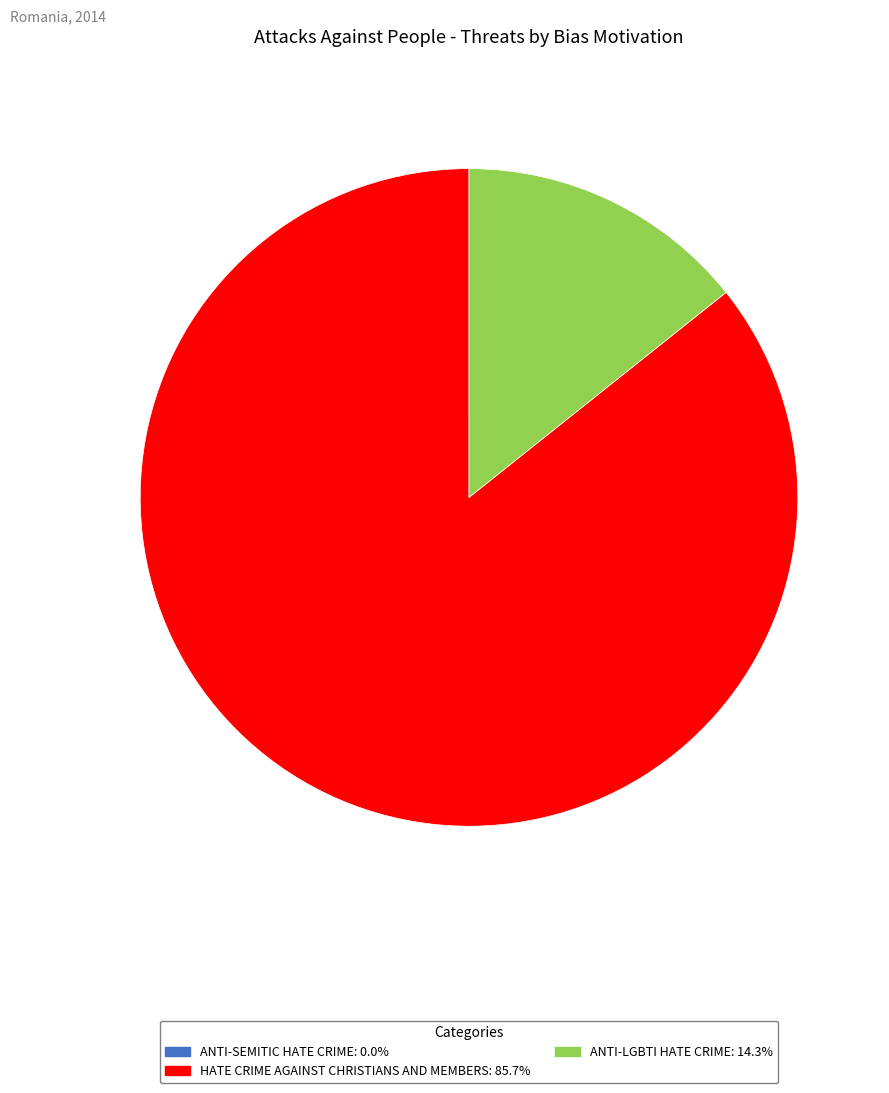

Is there any slice that represents more than half of the pie?

Yes